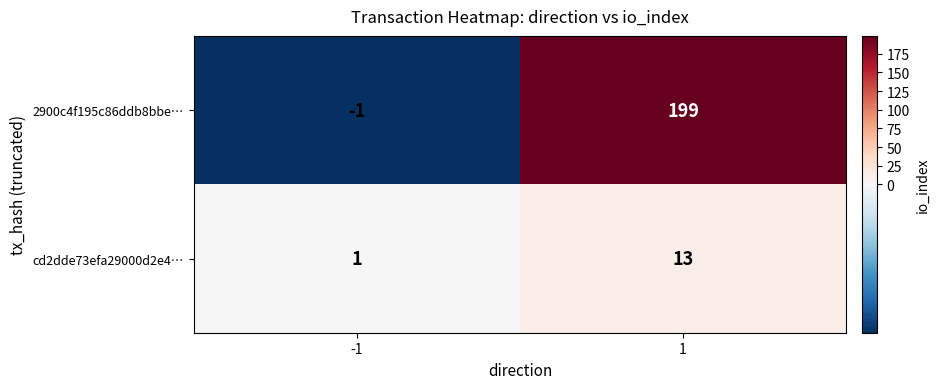

List the series in order of their peak value, highest first.

2900c4f195c86ddb8bbe…, cd2dde73efa29000d2e4…